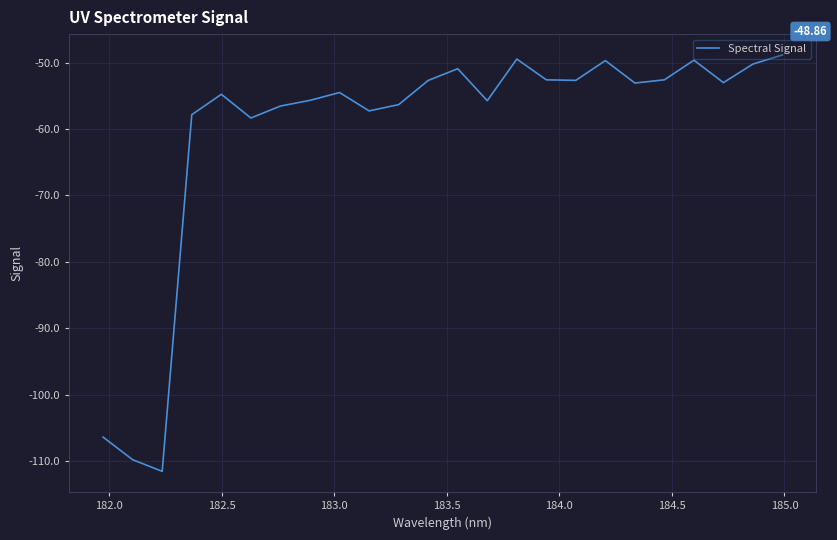

What is the difference between the maximum and minimum values?

62.6